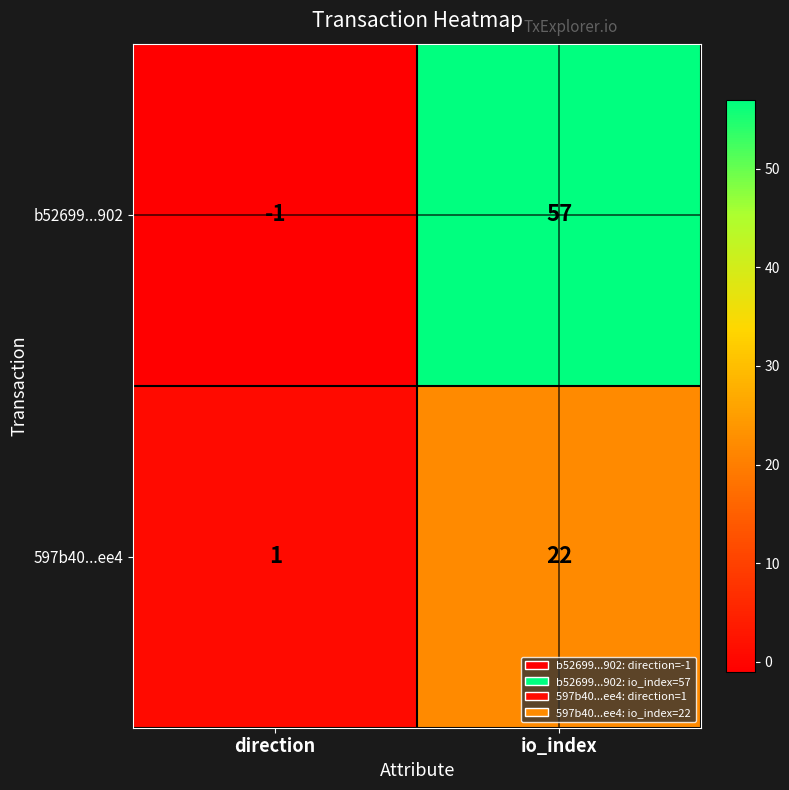

How many distinct data groups are displayed?

2